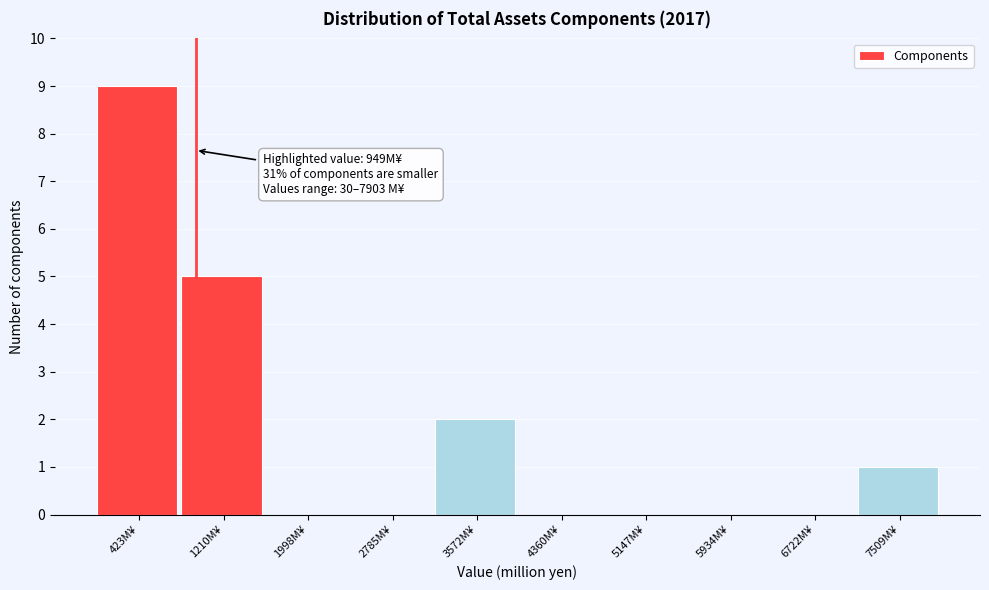

Which range on the x-axis has the tallest bar?

0 to 800